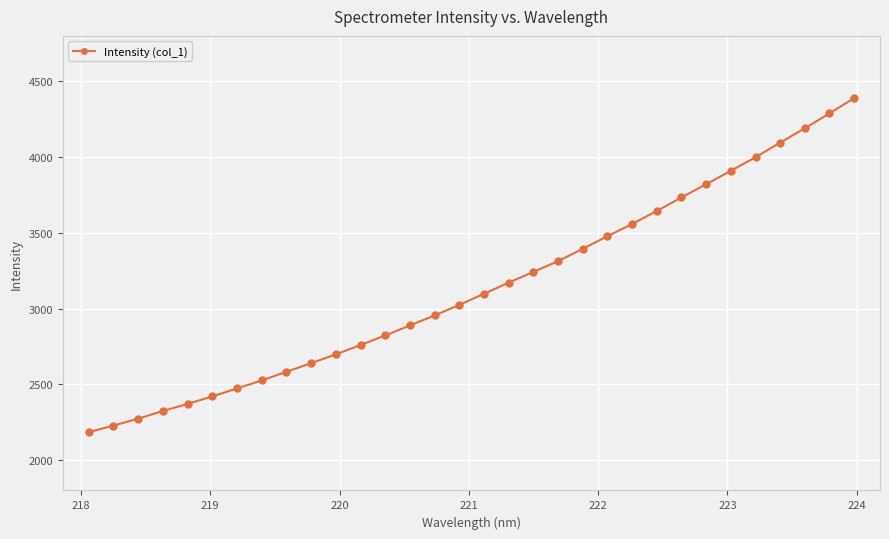

What is the value of the 18th point from the left?

3172.1